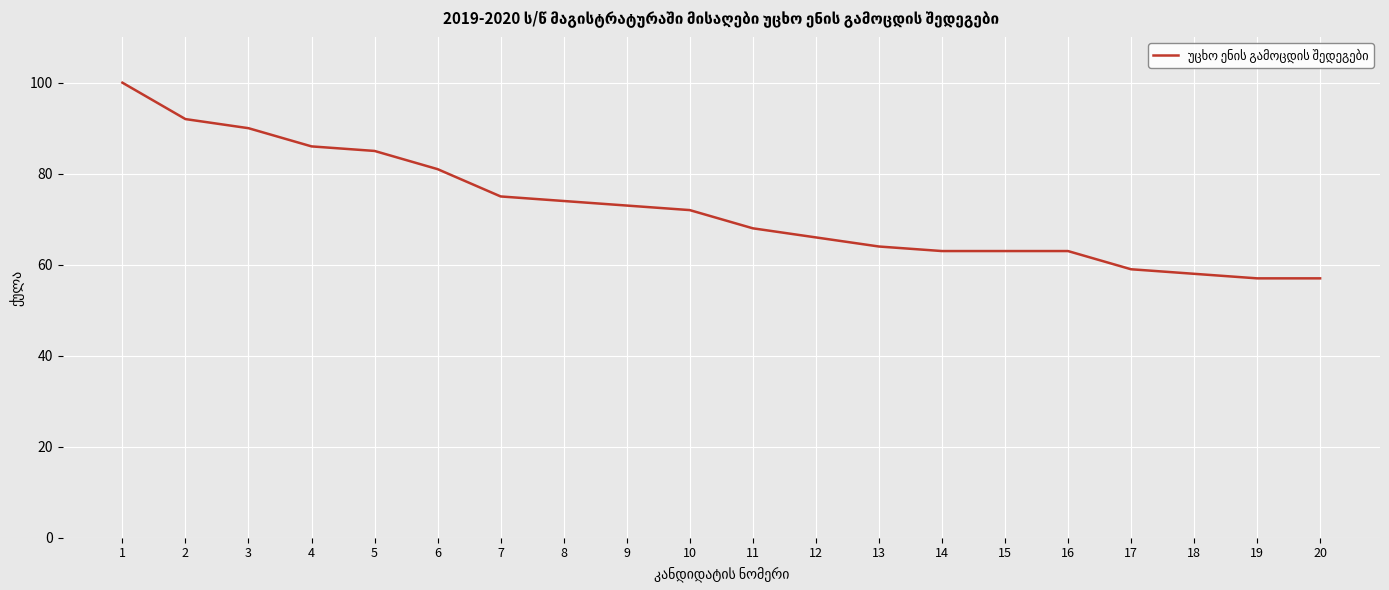

What is the greatest value displayed?

100